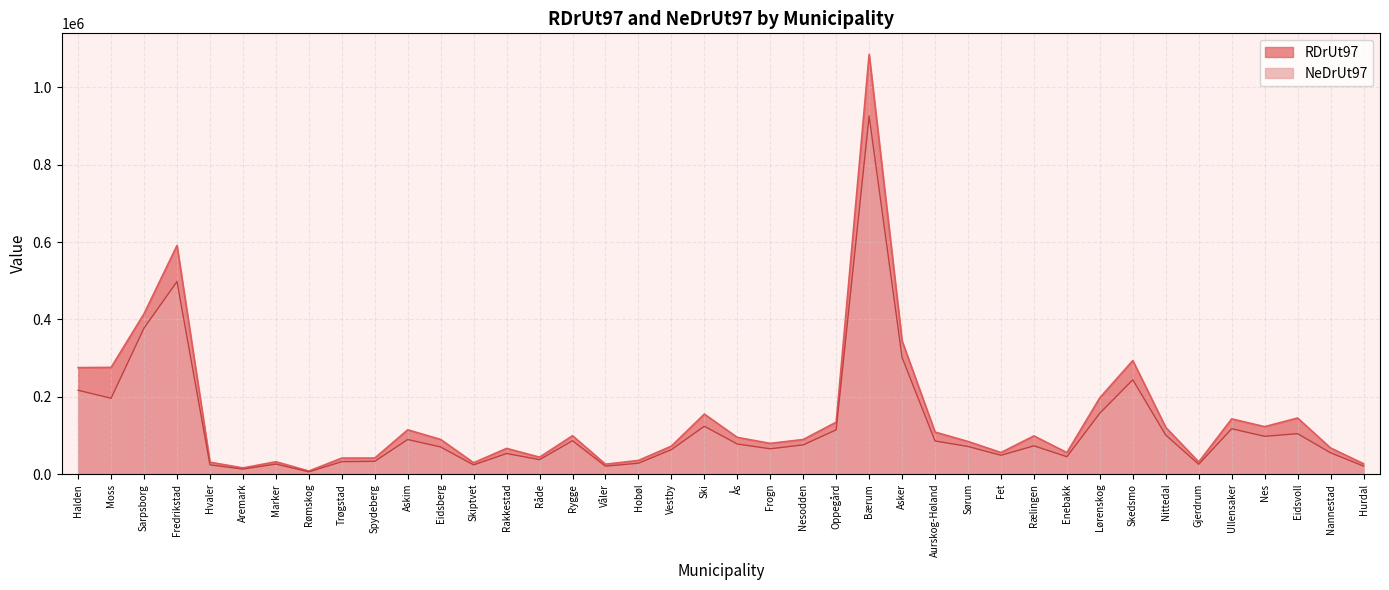

Between Nes and Nittedal, which is larger?

Nes